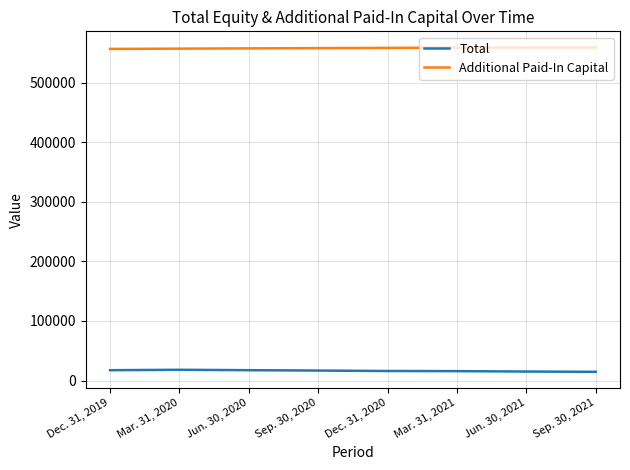

What is the total value across all series at Dec. 31, 2020?

574315